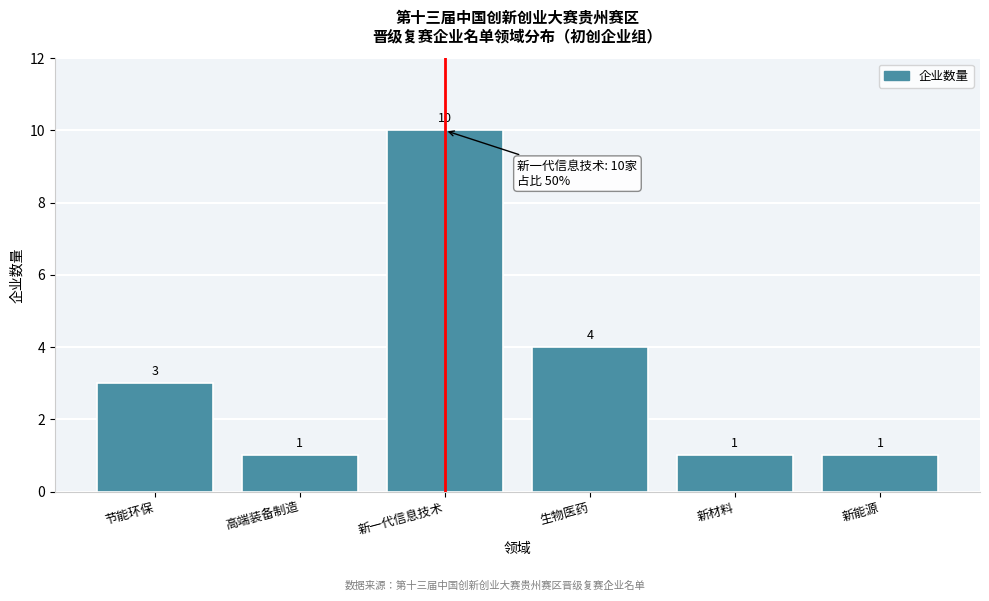

Reading right to left, extract all data points from this chart.

新能源=1	新材料=1	生物医药=4	新一代信息技术=10	高端装备制造=1	节能环保=3